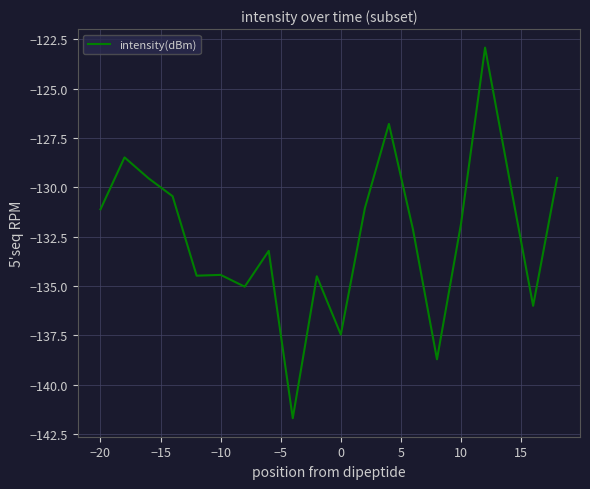

Count the number of data series in this chart.

1